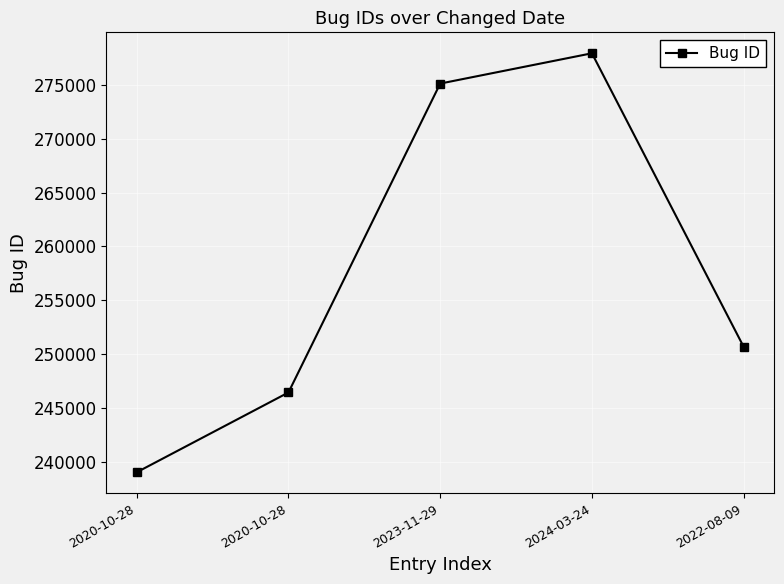

List the labels in order of value, largest first.

2024-03-24, 2023-11-29, 2022-08-09, 2020-10-28, 2020-10-28